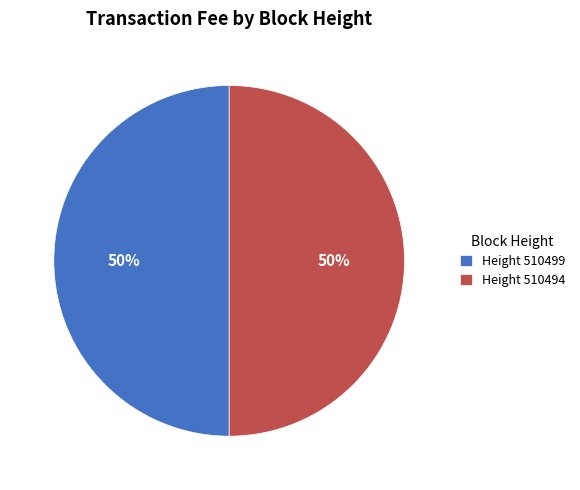

How many slices are in this pie chart?

2